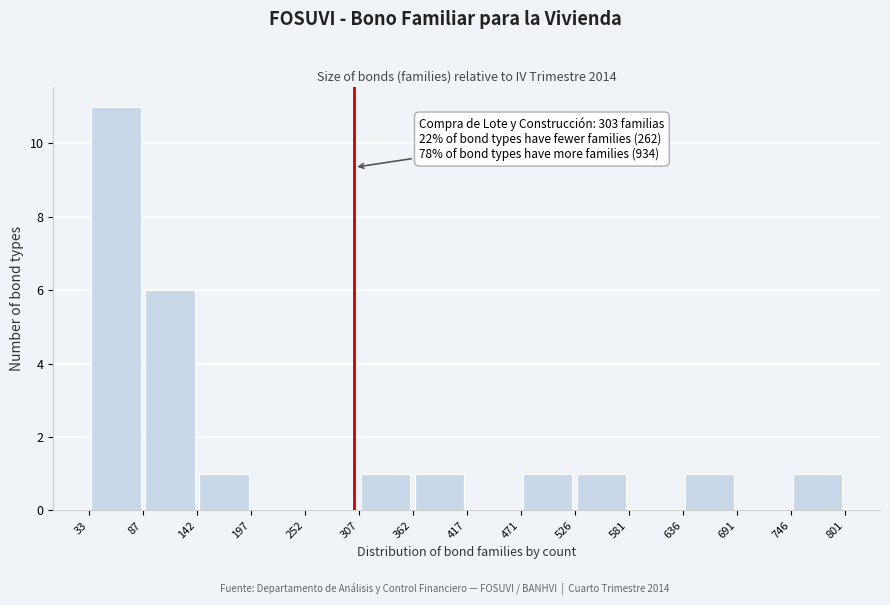

Which range on the x-axis has the tallest bar?

33 to 87